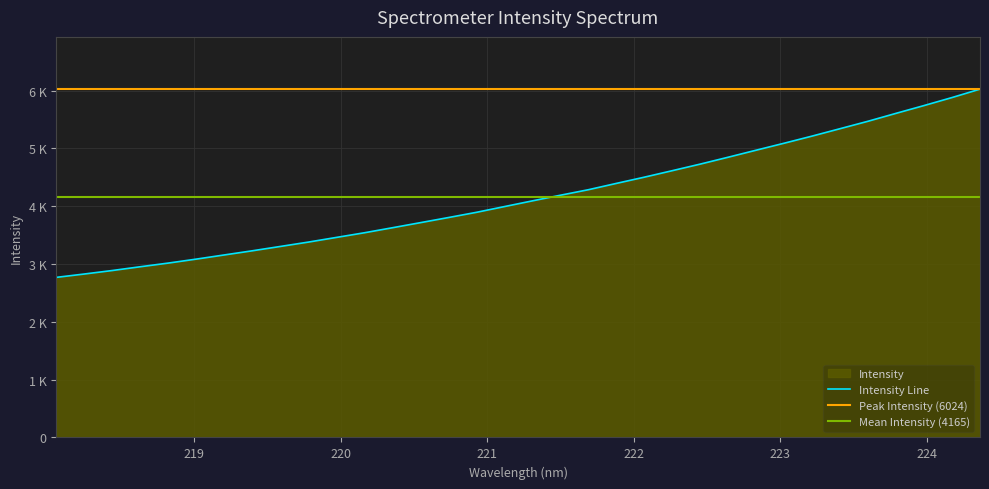

What is the smallest value displayed?

2768.4